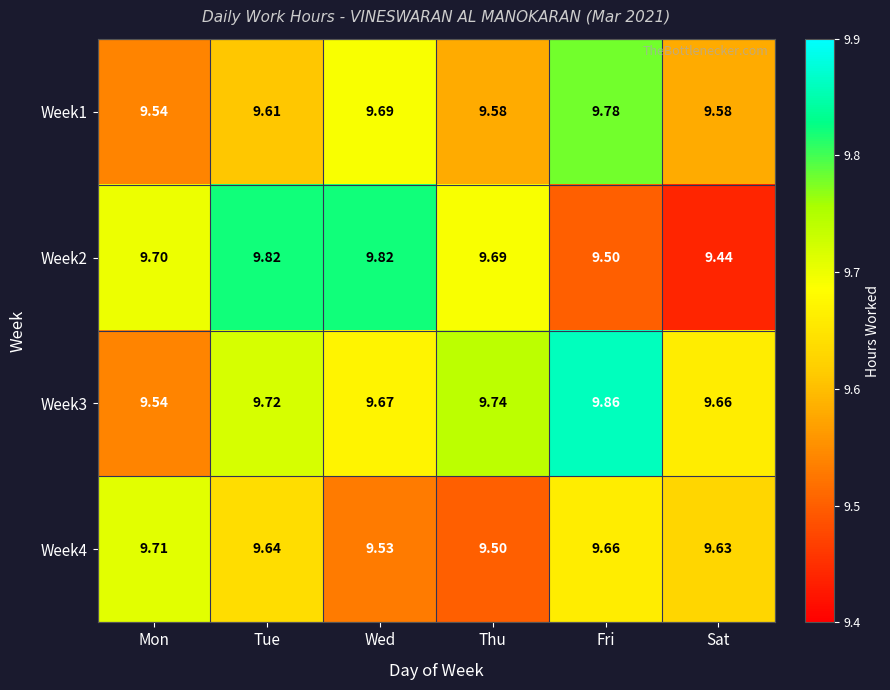

Which label corresponds to the smallest value in the chart?

Sat